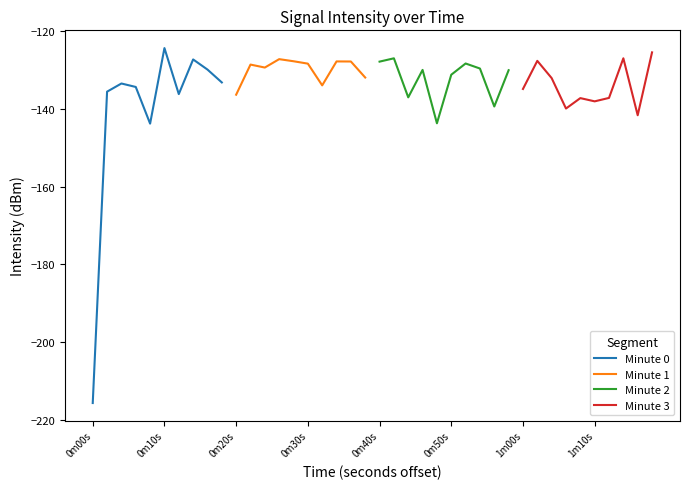

What are all the series names shown in the legend?

Minute 0, Minute 1, Minute 2, Minute 3